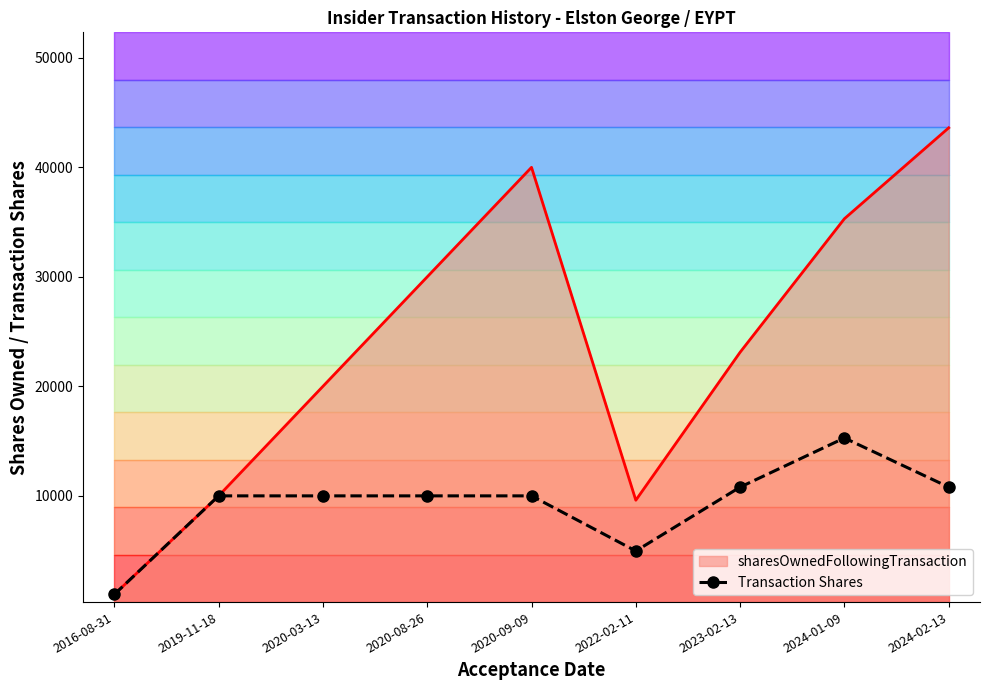

List the labels in order of value, largest first.

2024-01-09, 2023-02-13, 2024-02-13, 2019-11-18, 2020-03-13, 2020-08-26, 2020-09-09, 2022-02-11, 2016-08-31